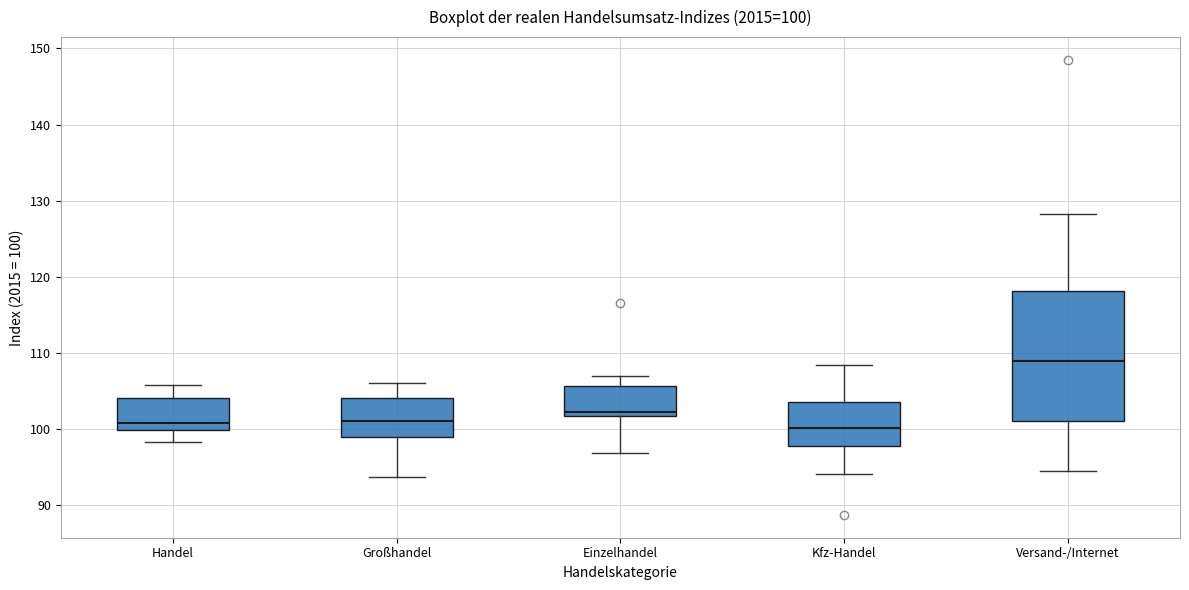

Which box is the tallest, from its lower edge to its upper edge?

Versand-/Internet